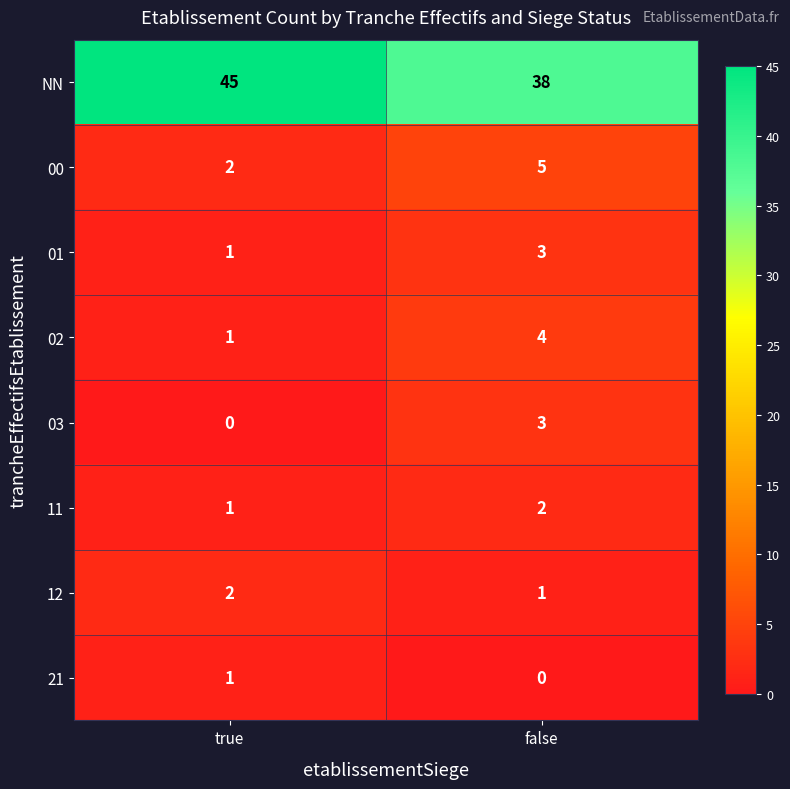

What is the sum of the 02 values at false and true?

5